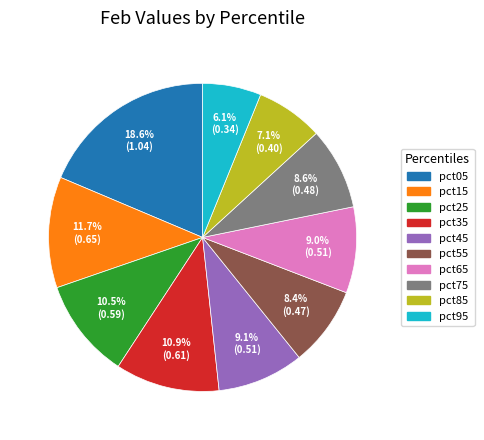

To the nearest percent, what portion does pct95 represent?

6%